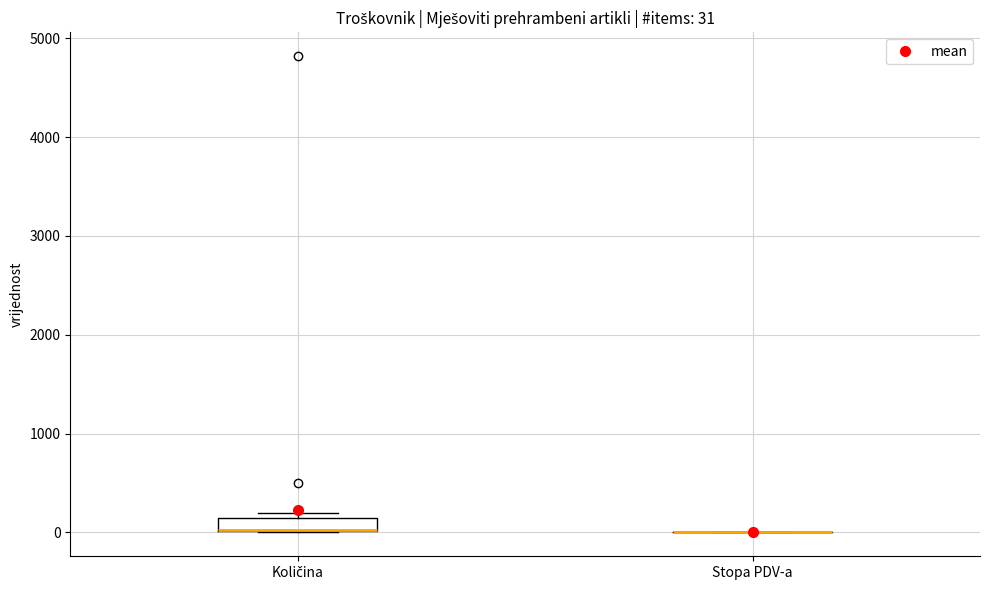

Which box is the tallest, from its lower edge to its upper edge?

Količina